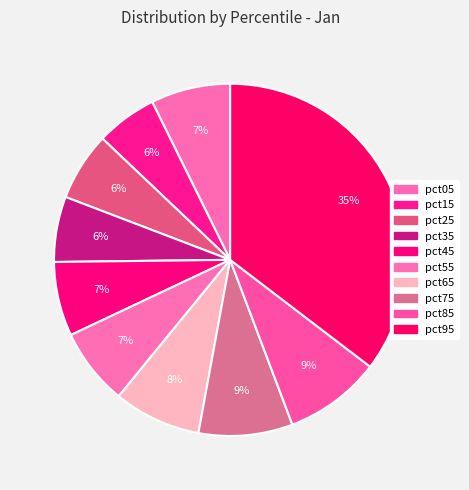

Is pct45 the majority of the pie?

No